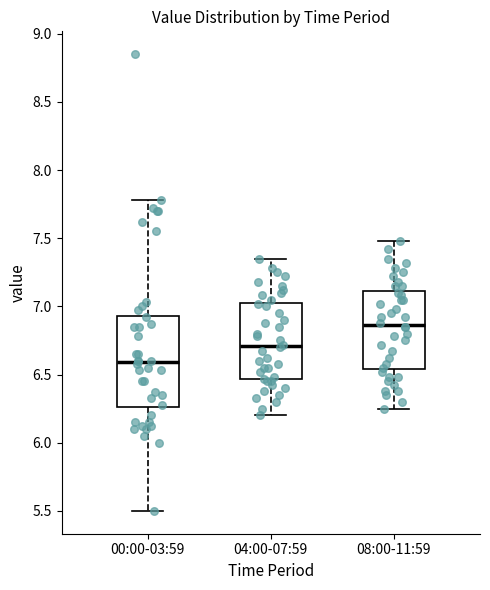

Which box is the tallest, from its lower edge to its upper edge?

00:00-03:59